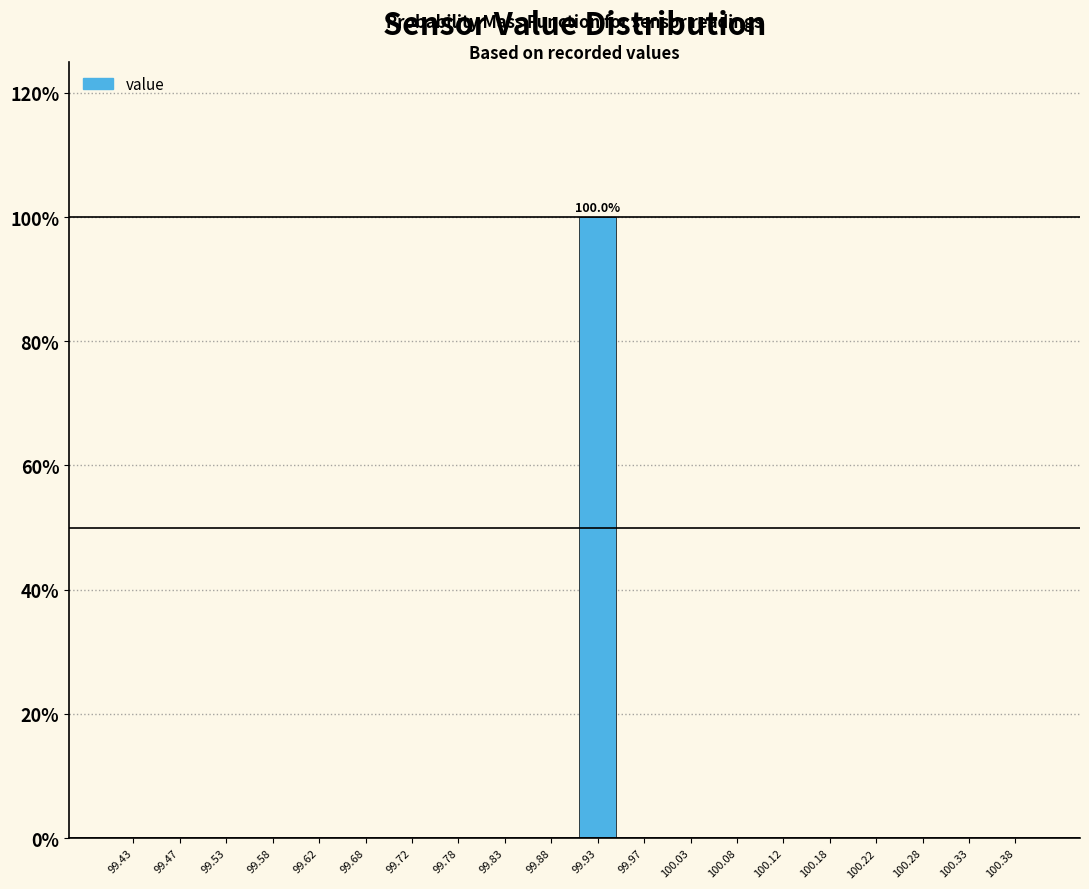

Which range on the x-axis has the tallest bar?

99.90 to 99.95